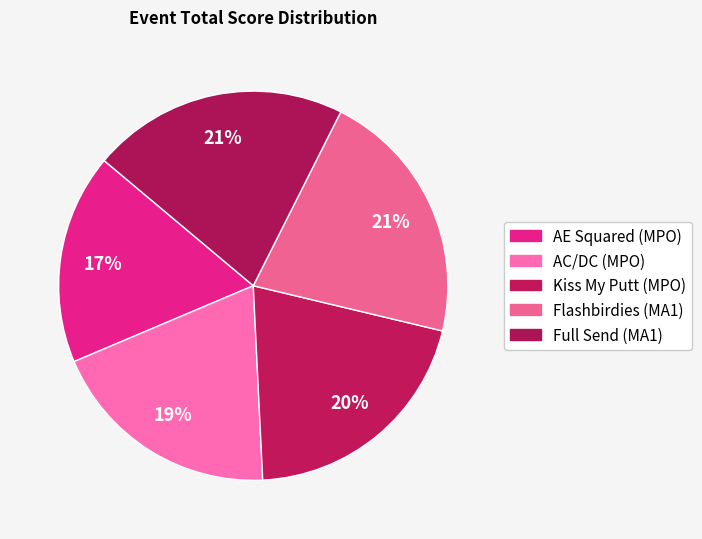

How many segments does this pie chart have?

5